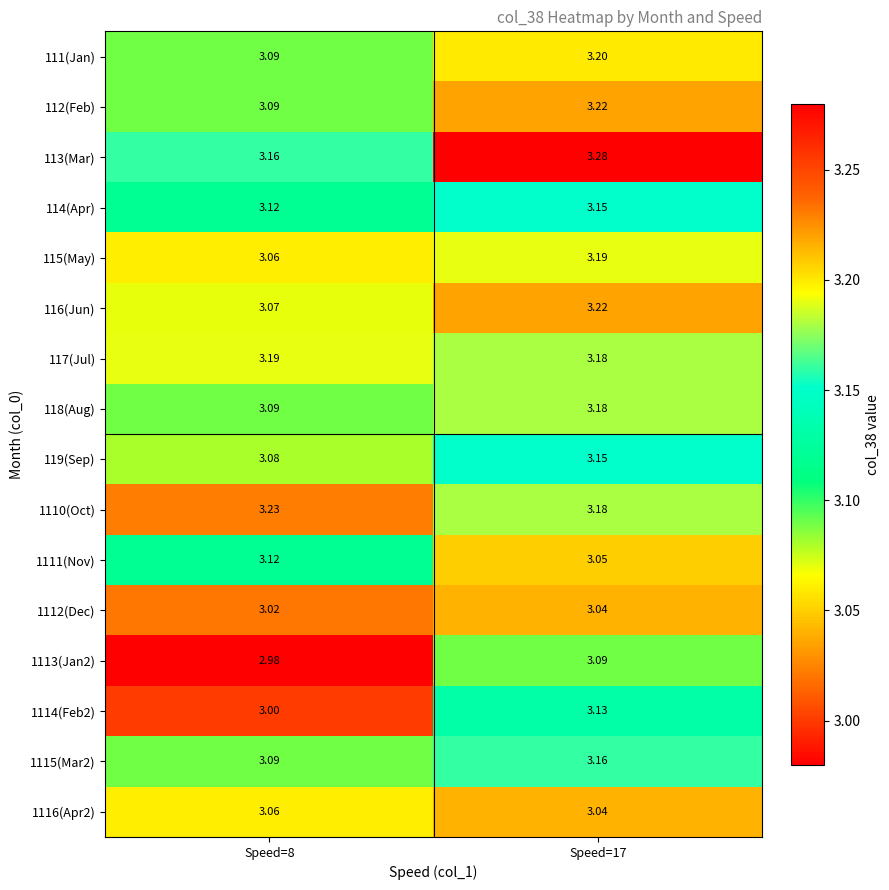

Is the value of 1112(Dec) at Speed=17 greater than the value of 113(Mar) at Speed=17?

No